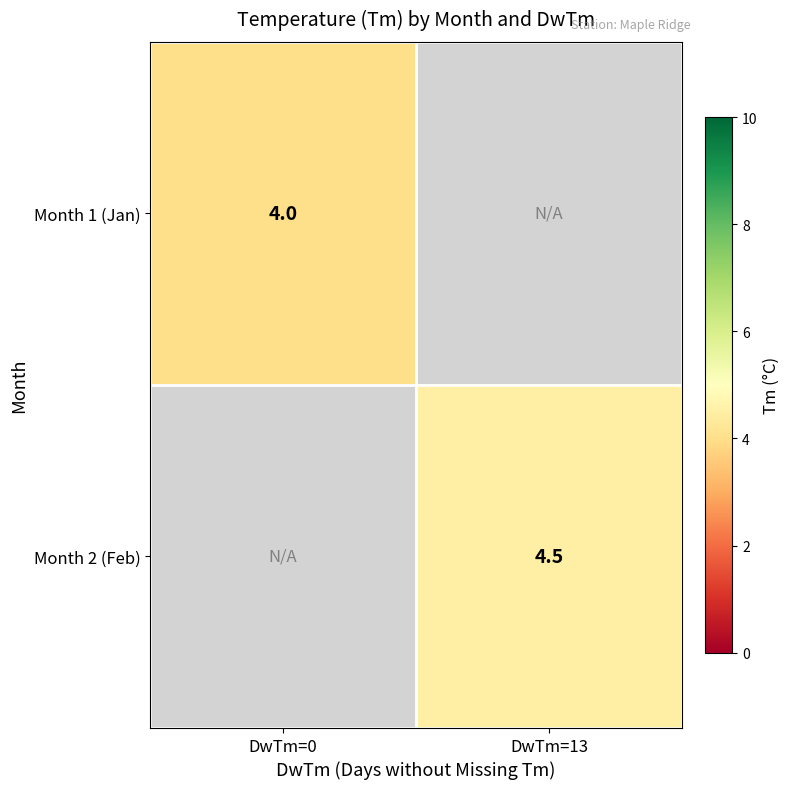

Is the value of Month 1 (Jan) at DwTm=0 greater than the value of Month 2 (Feb) at DwTm=13?

No